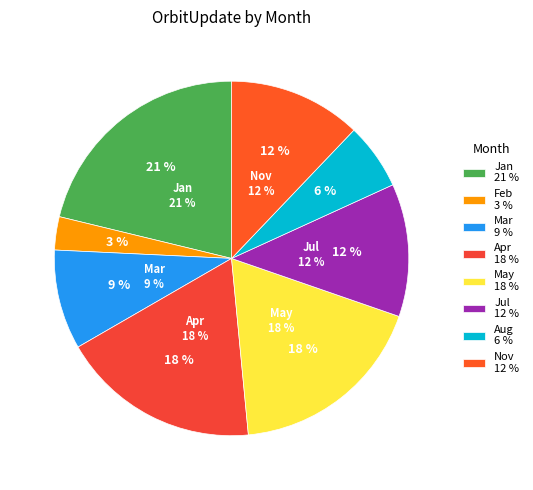

Which category has the biggest portion of the pie?

Jan